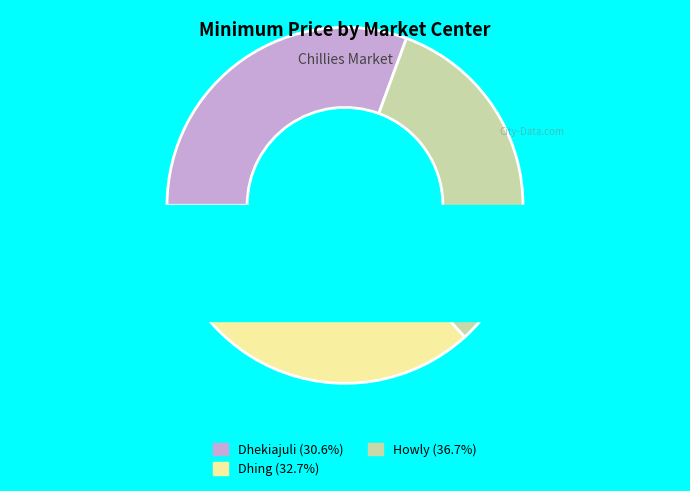

The Howly slice represents 37% of the pie. True or false?

True